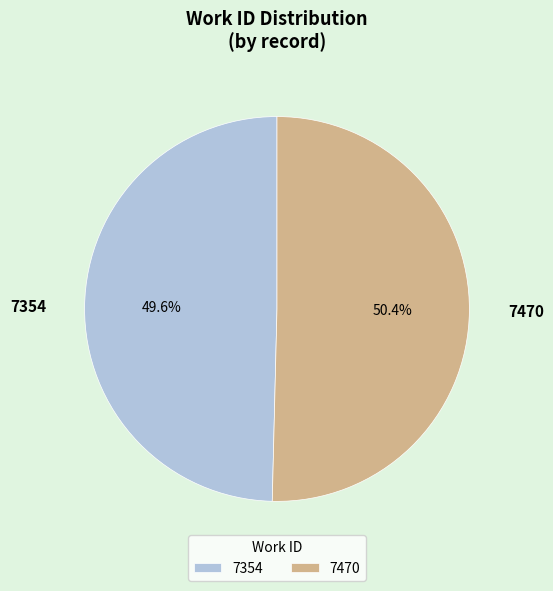

Rank the categories by value from highest to lowest.

7470, 7354